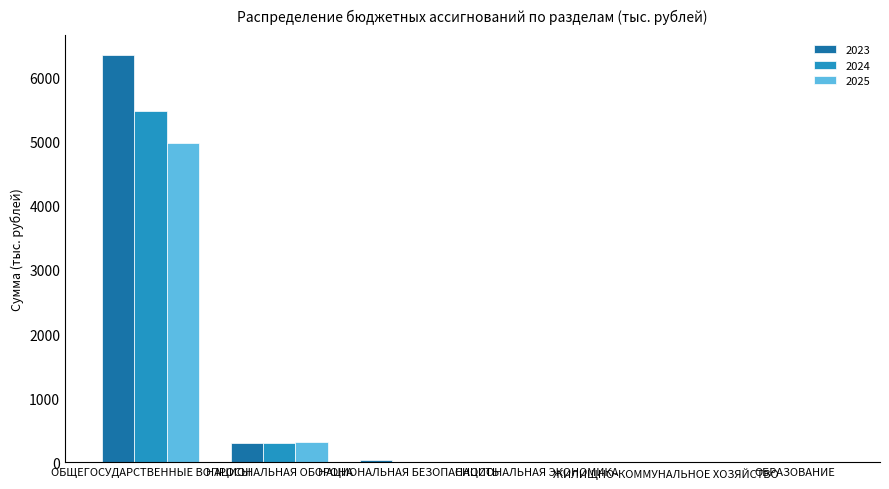

What is the maximum value shown in the chart?

6345.2